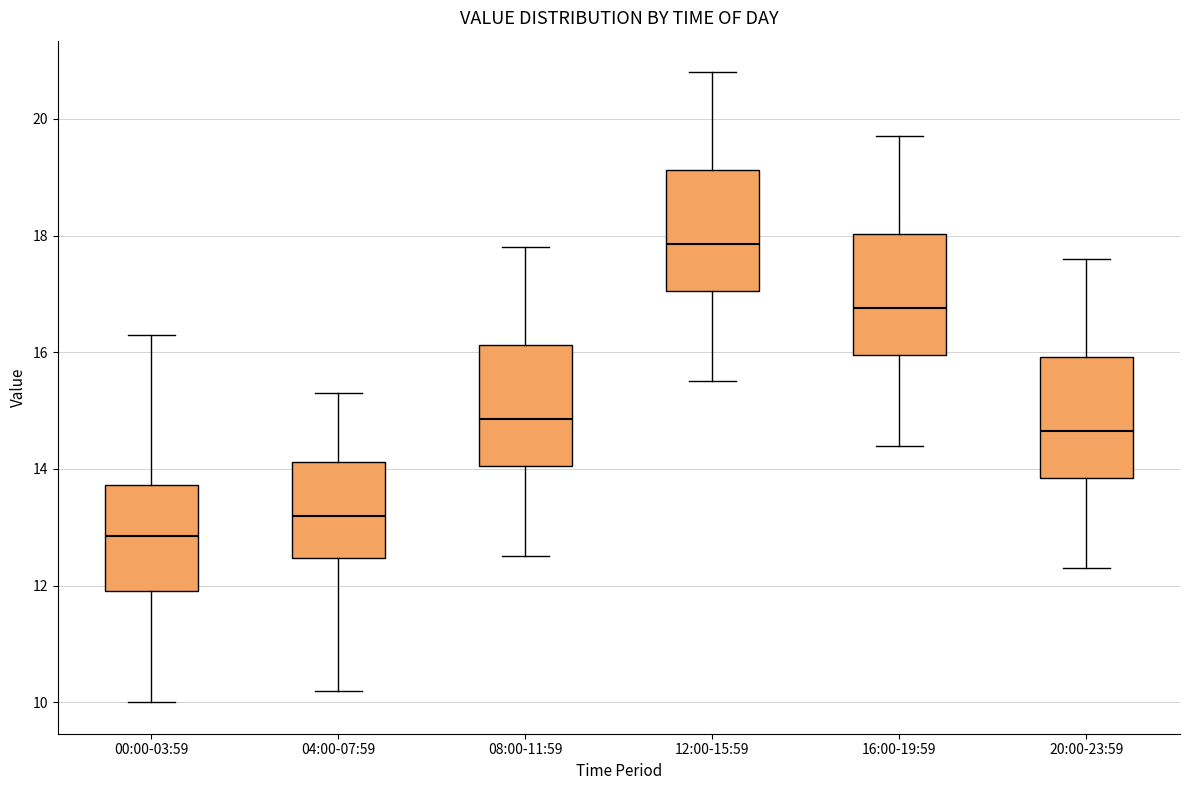

Reading left to right, read every box against the y-axis: the position of its median line, the range the box covers, and the ends of its whiskers. The values are not printed on the chart, so give them approximately, as read against the axis.

00:00-03:59: median 12.8, box 12.0 to 13.8, whiskers 10.0 to 16.4
04:00-07:59: median 13.2, box 12.4 to 14.2, whiskers 10.2 to 15.4
08:00-11:59: median 14.8, box 14.0 to 16.2, whiskers 12.6 to 17.8
12:00-15:59: median 17.8, box 17.0 to 19.2, whiskers 15.6 to 20.8
16:00-19:59: median 16.8, box 16.0 to 18.0, whiskers 14.4 to 19.8
20:00-23:59: median 14.6, box 13.8 to 16.0, whiskers 12.4 to 17.6